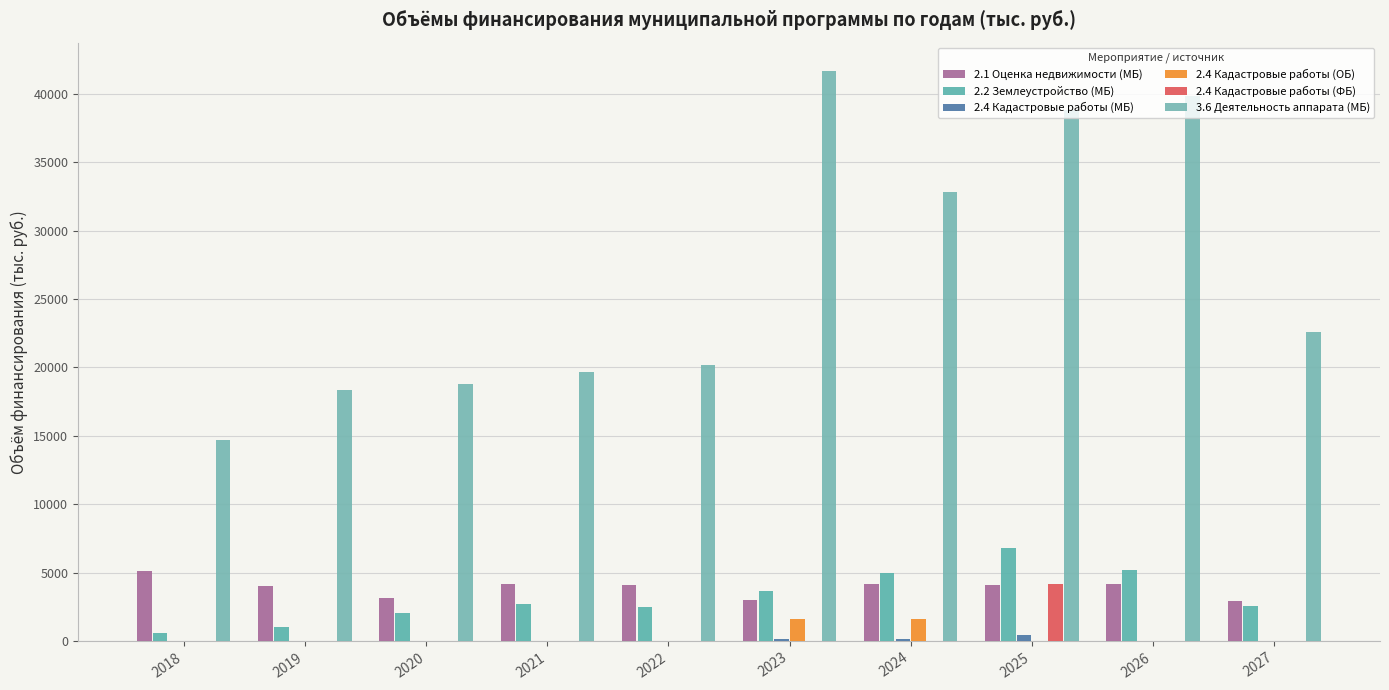

What is the difference between the maximum and minimum values in the 2.4 Кадастровые работы (ОБ) series?

1631.2